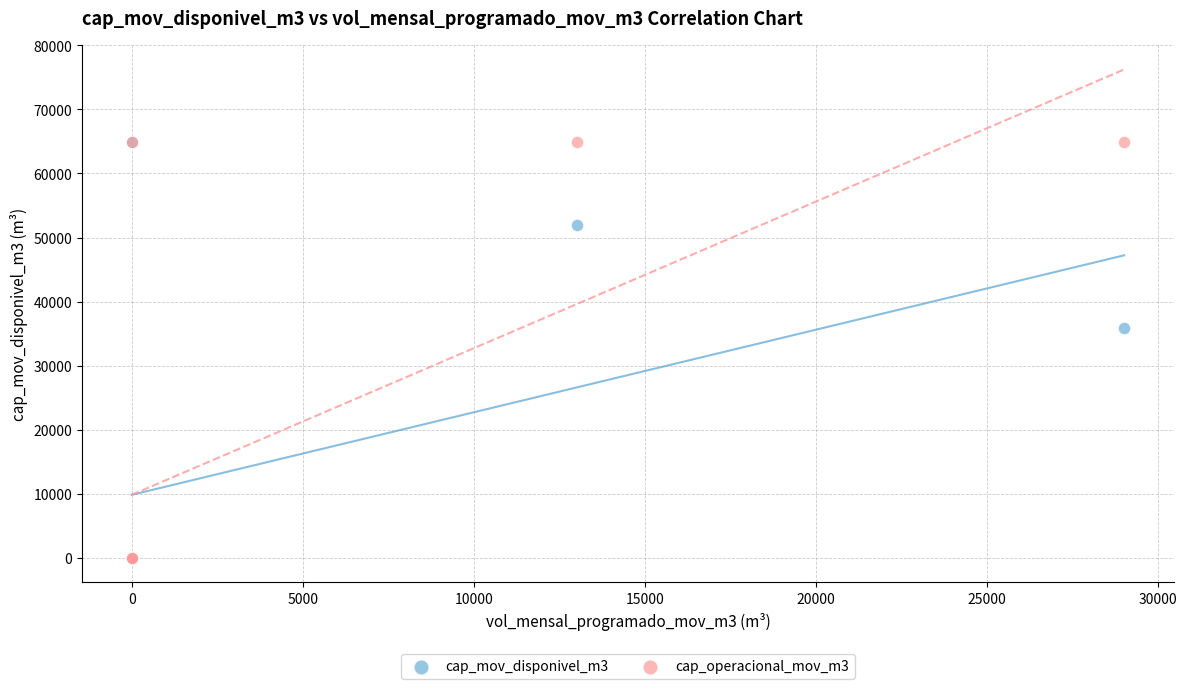

Across all series, what Y value is closest to 32448?

35896